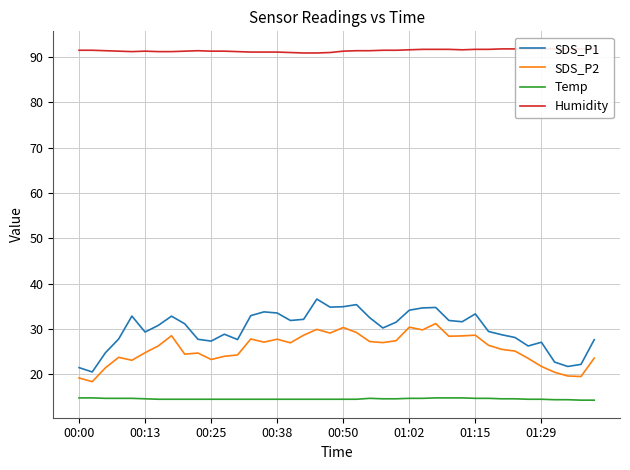

What is the value of the SDS_P2 point at the 20th from the left?

29.1